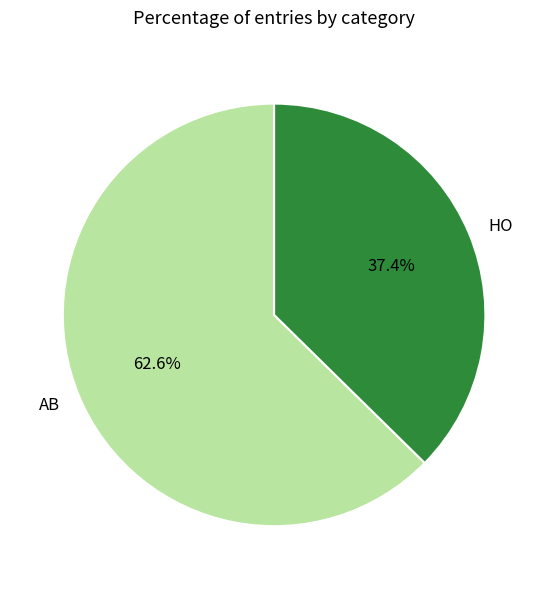

To the nearest percent, what is the average slice percentage?

50%